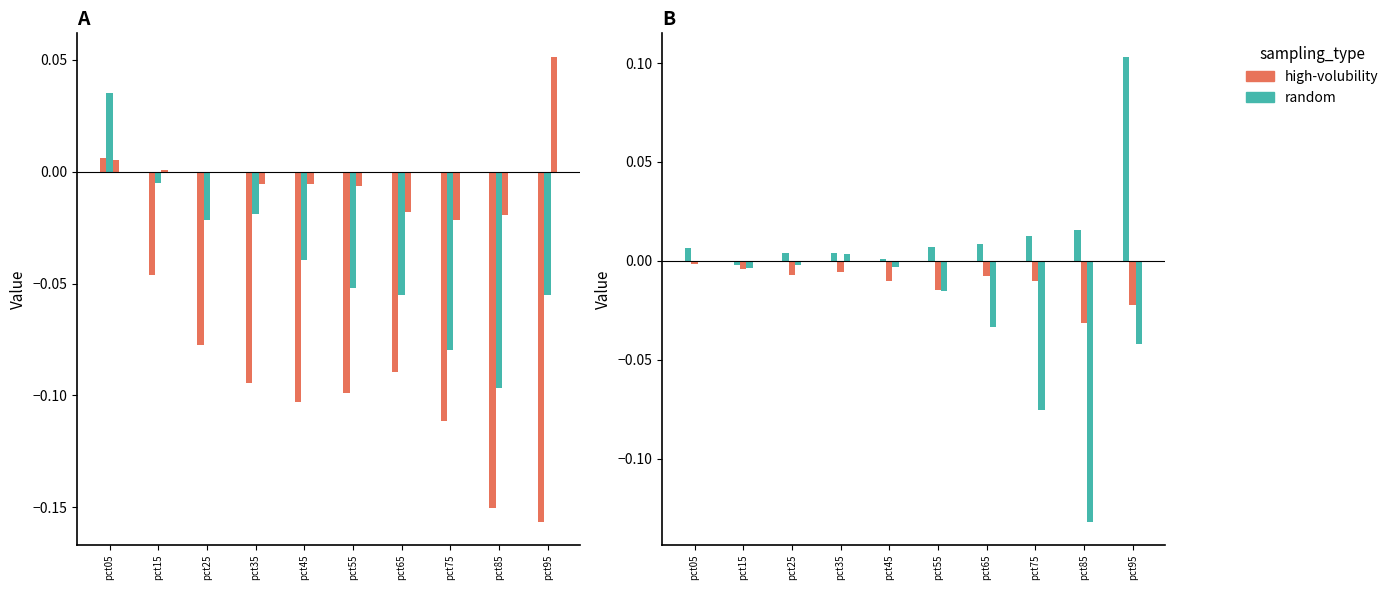

Which series has the largest total across all categories?

Apr